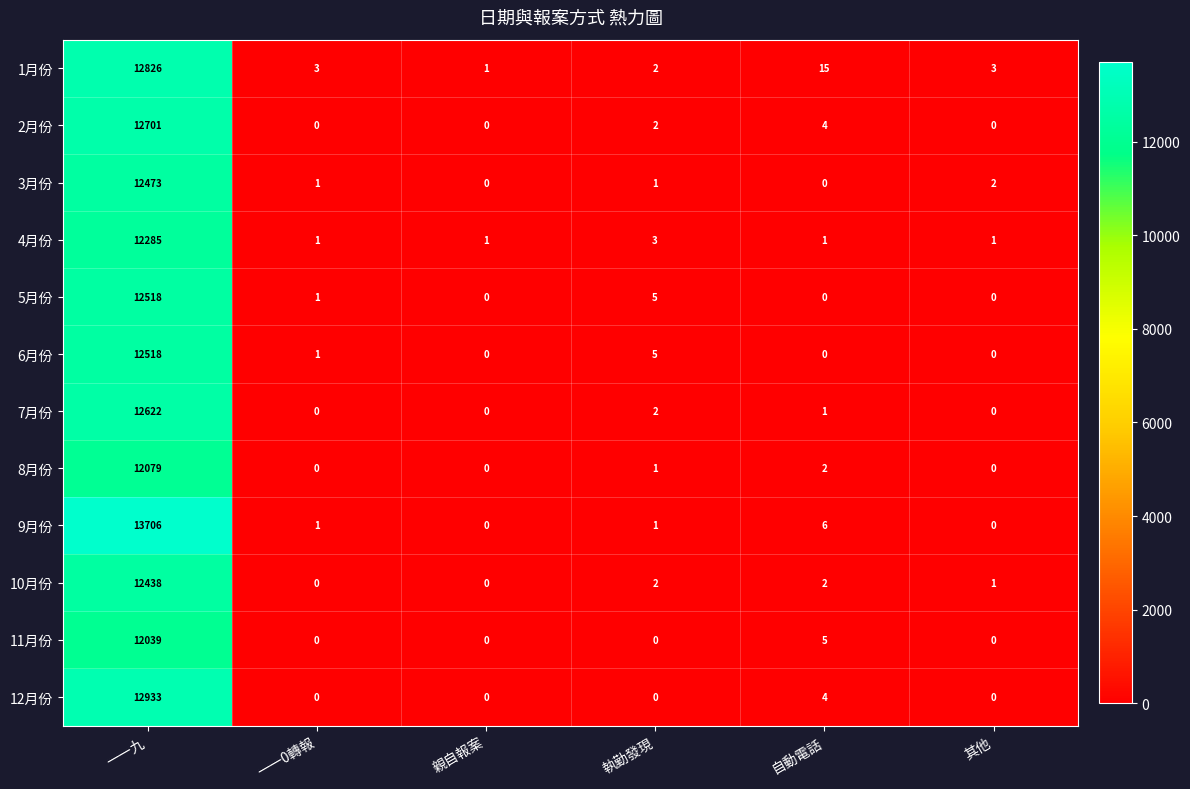

At which label does 12月份 reach its peak?

一一九